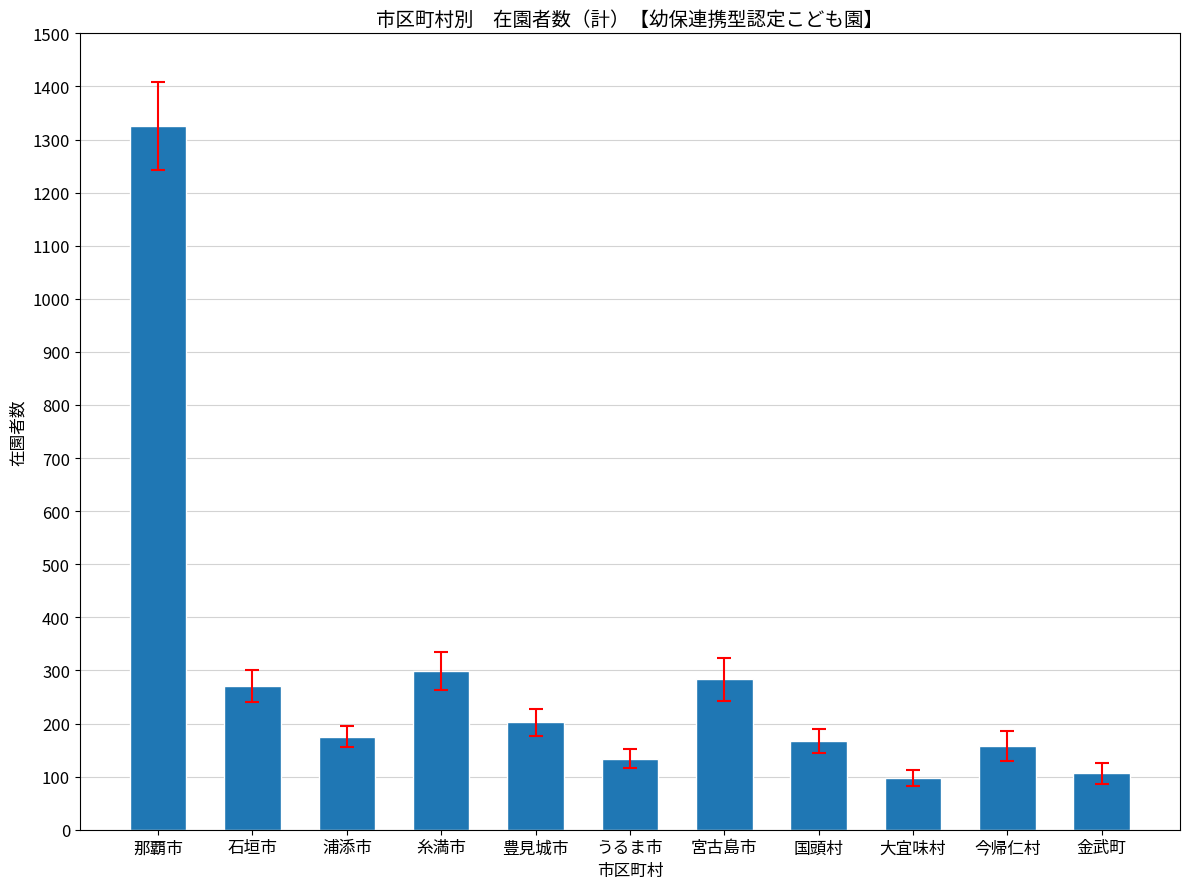

Is it true that the value at 宮古島市 is 283?

True